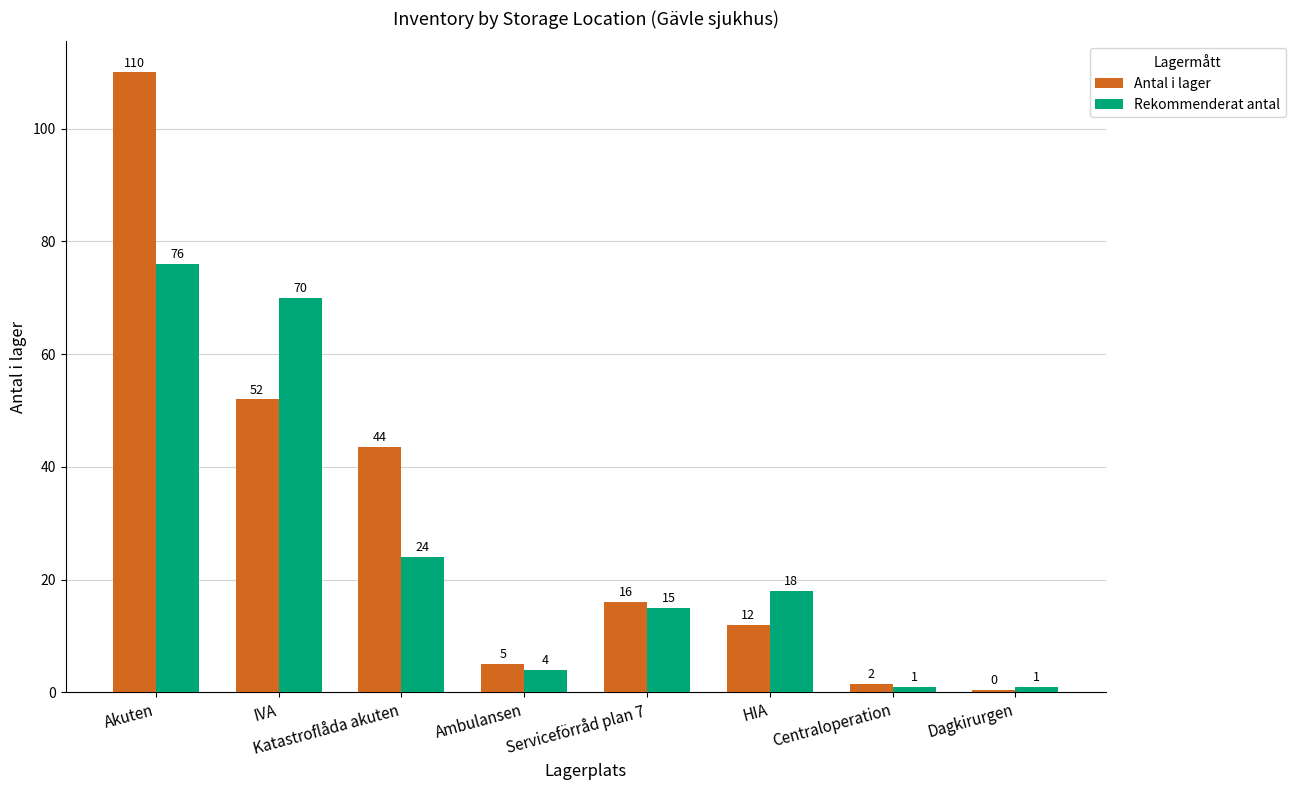

Count the number of categories in the chart.

8